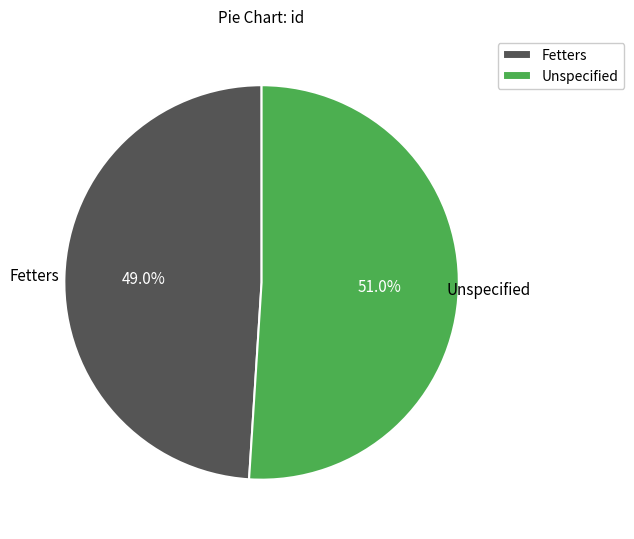

To the nearest percent, what is the average slice percentage?

50%